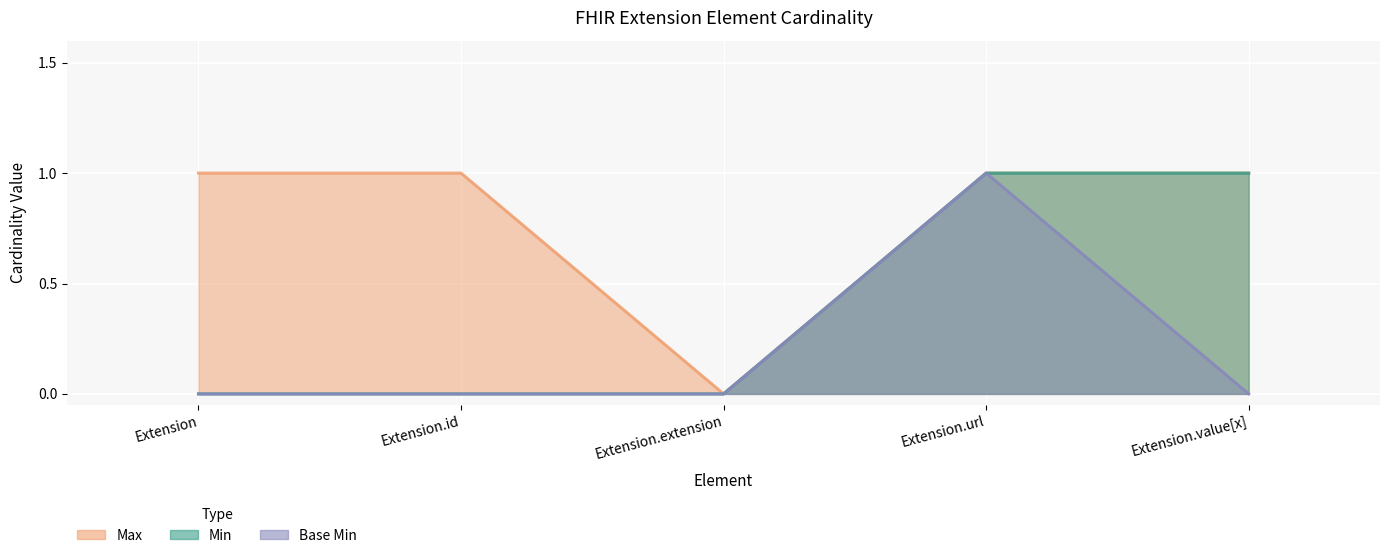

At which category is the sum across all series the highest?

Extension.url